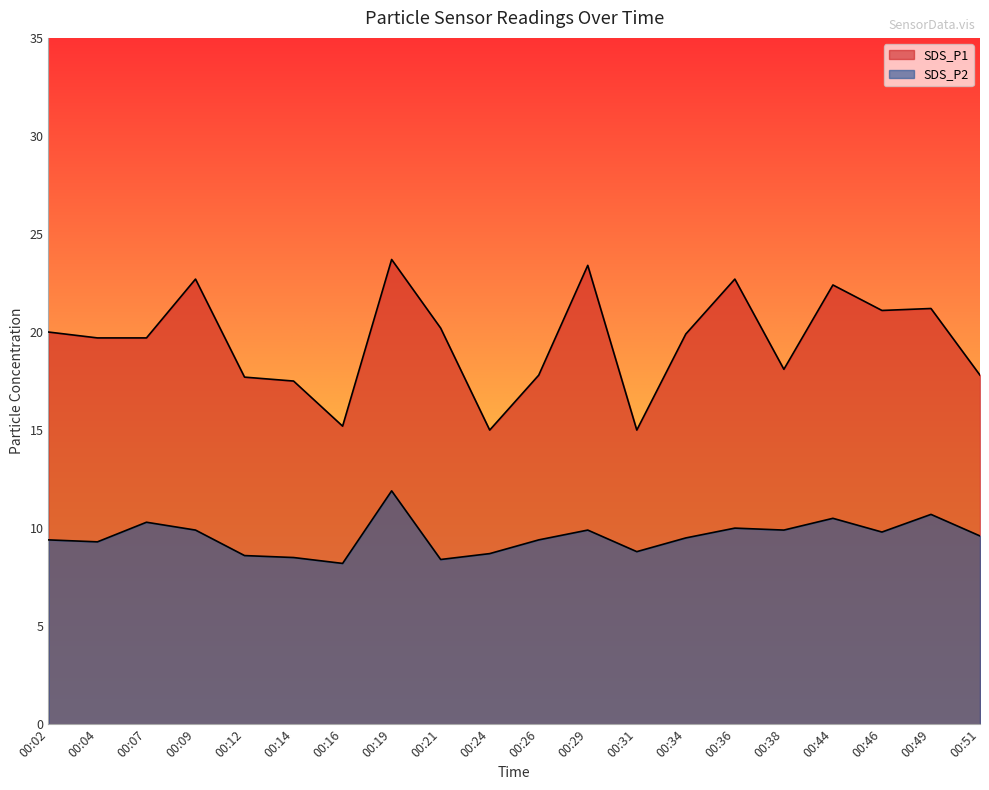

What is the difference between the second highest and second lowest values in the SDS_P2 series?

2.3